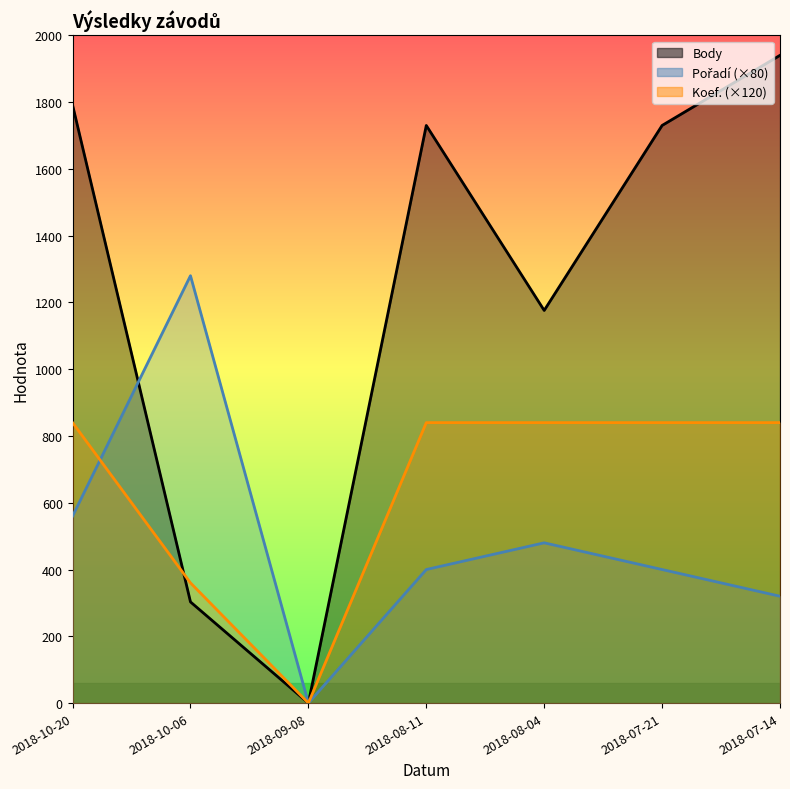

What is the difference between the second highest and second lowest values in the Koef. series?

480